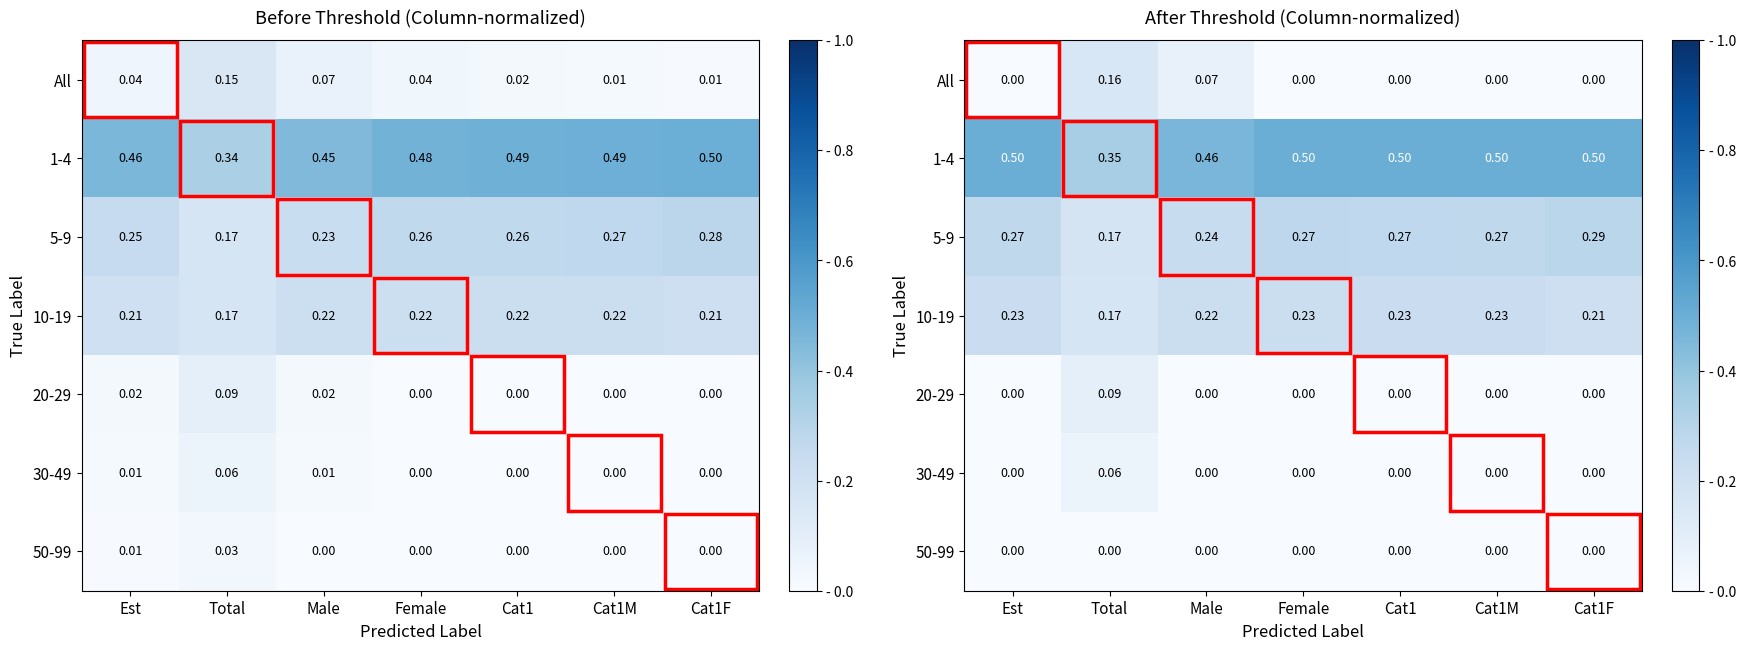

Is the value of 1-4 at Male greater than the value of 30-49 at Female?

Yes